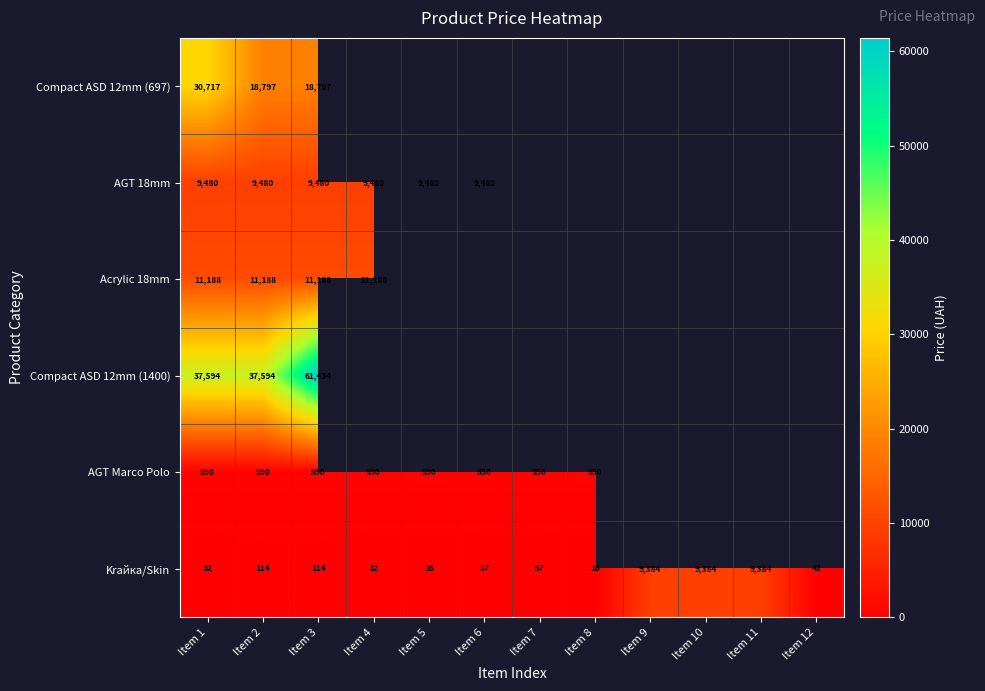

Between Item 9 and Item 7, which is larger?

Item 7